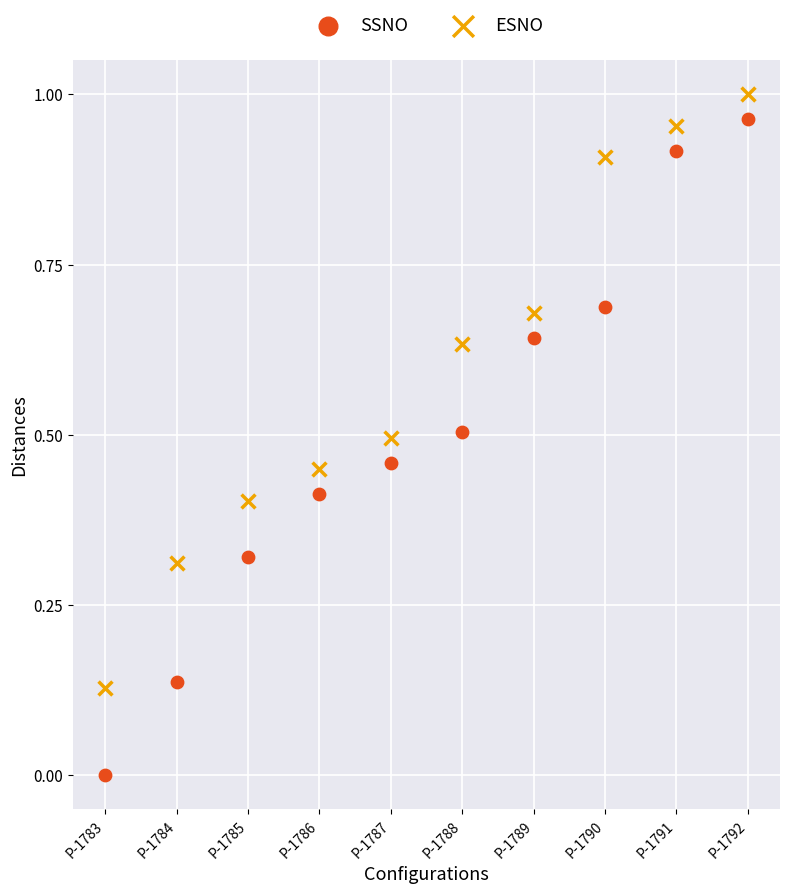

Which series reaches the minimum Y coordinate?

SSNO